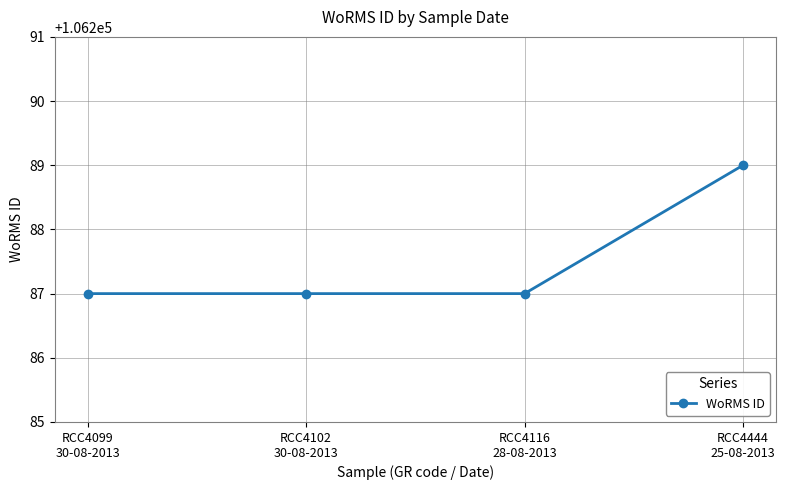

How many lines are shown in the chart?

1